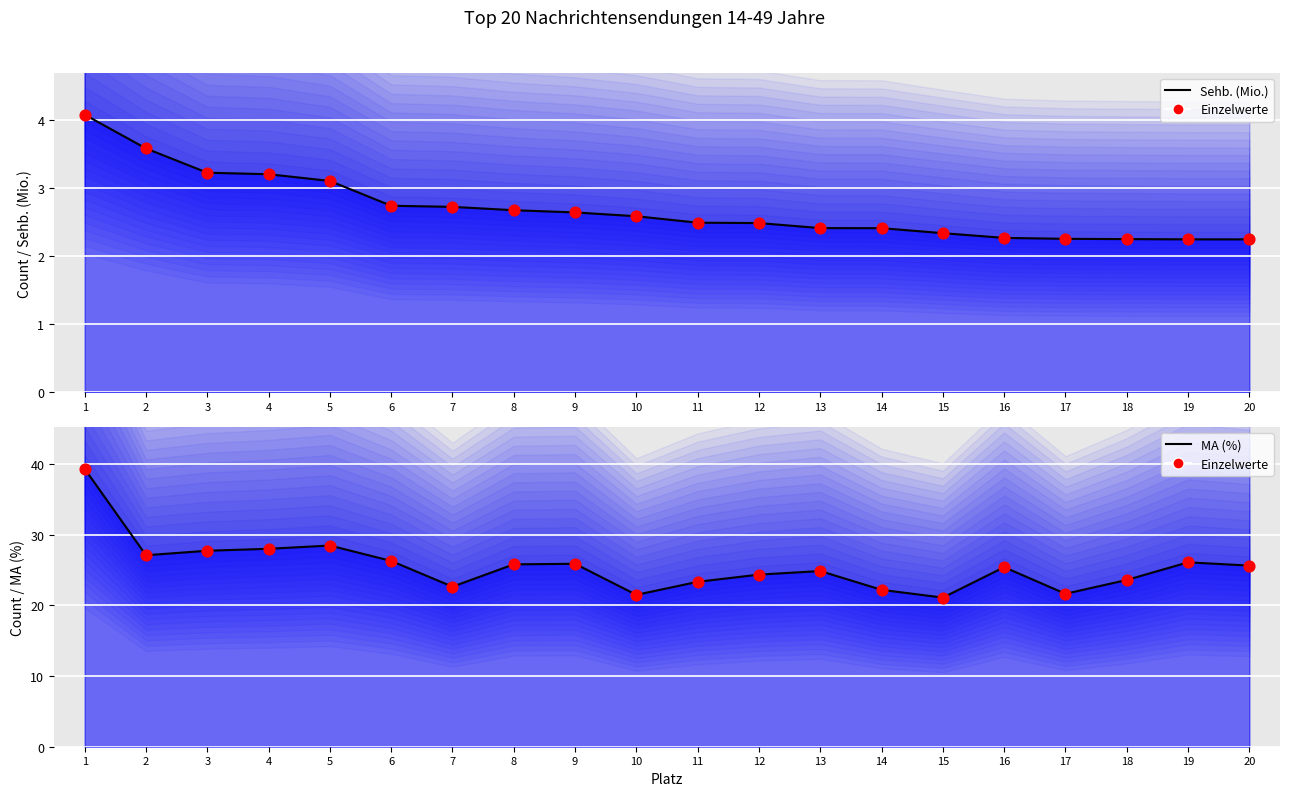

At how many categories does at least one series exceed 31?

1